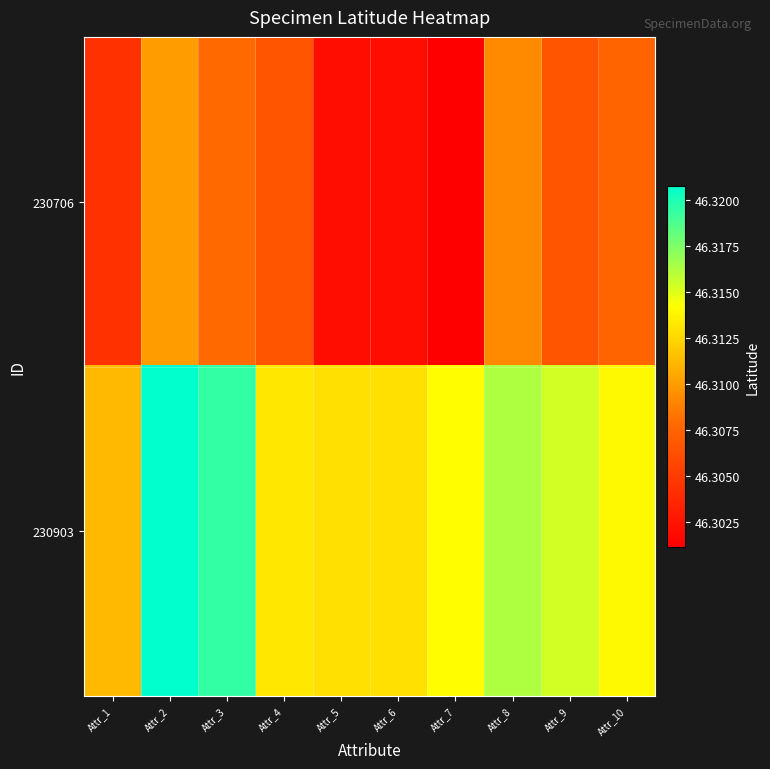

Reading left to right, what are all the values shown in this chart?

230706: Attr_1=46.3	Attr_2=46.3	Attr_3=46.3	Attr_4=46.3	Attr_5=46.3	Attr_6=46.3	Attr_7=46.3	Attr_8=46.3	Attr_9=46.3	Attr_10=46.3
230903: Attr_1=46.3	Attr_2=46.3	Attr_3=46.3	Attr_4=46.3	Attr_5=46.3	Attr_6=46.3	Attr_7=46.3	Attr_8=46.3	Attr_9=46.3	Attr_10=46.3